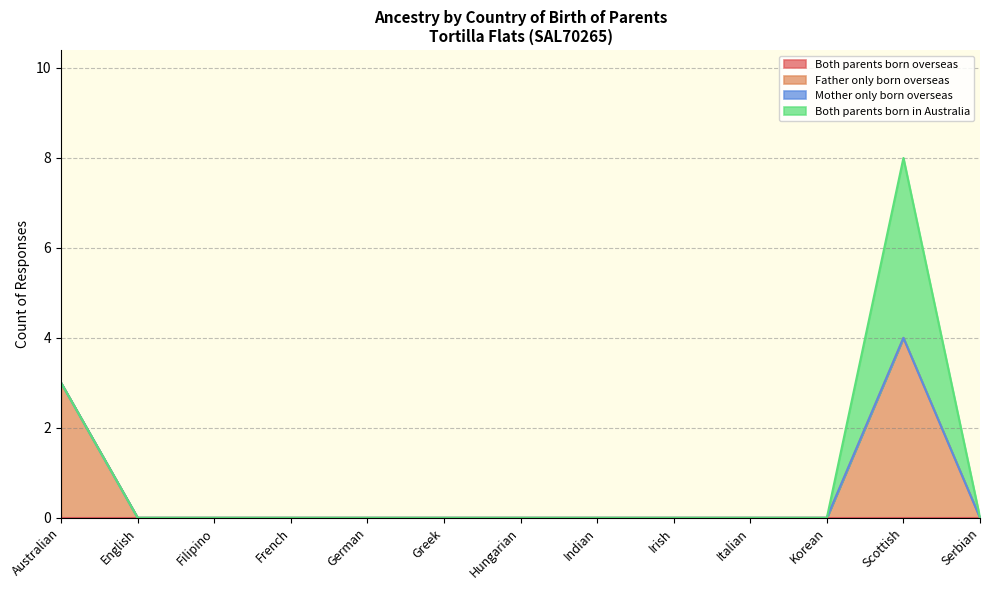

How many lines are shown in the chart?

4